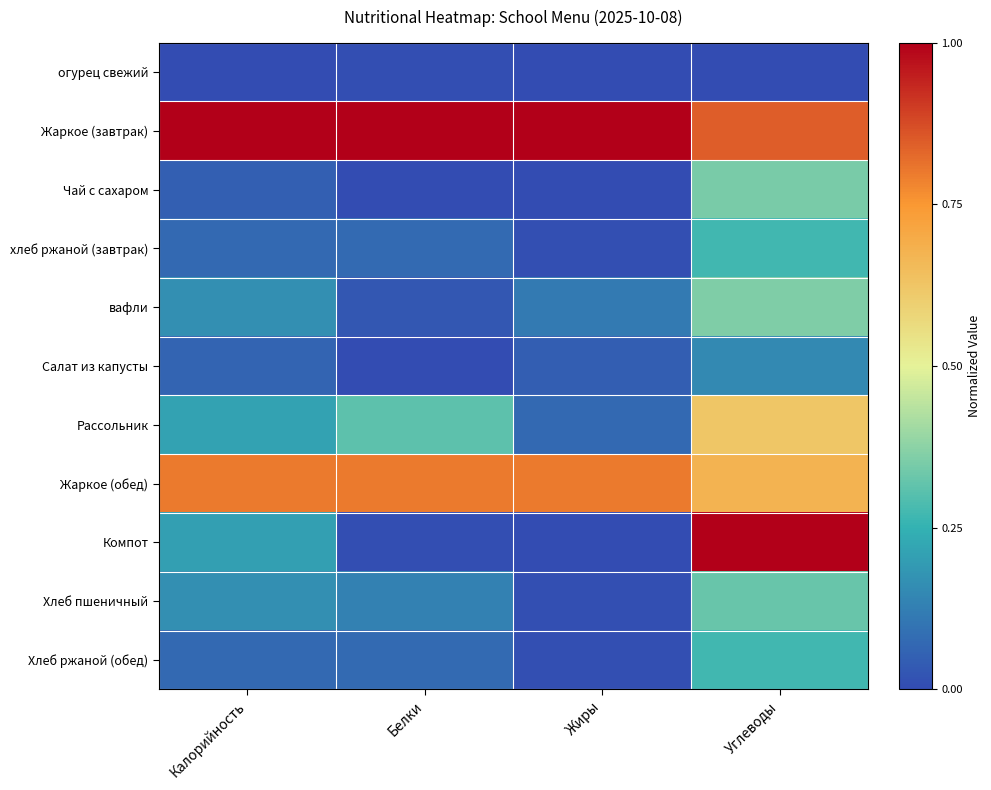

What is the maximum value shown in the chart?

1.0